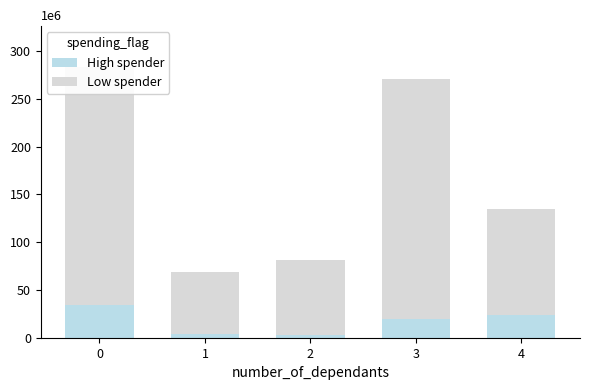

What is the difference between the maximum and minimum values in the High spender series?

32.0